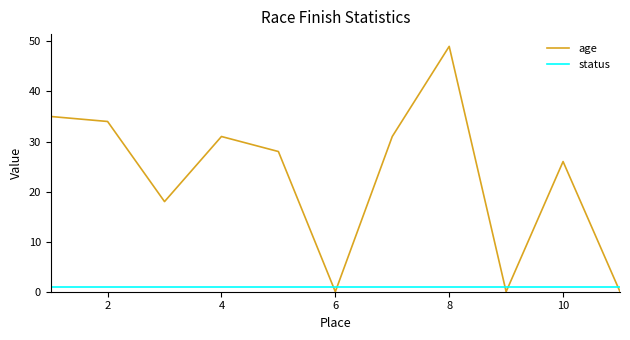

What is the difference between the maximum and minimum values in the age series?

49